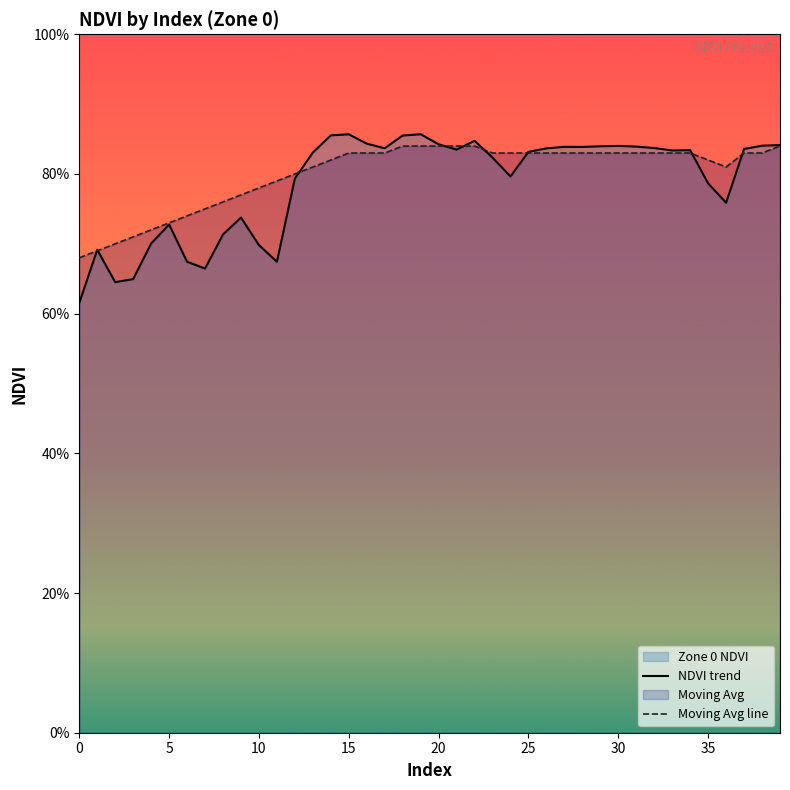

Which series has the largest total across all categories?

Moving Avg line